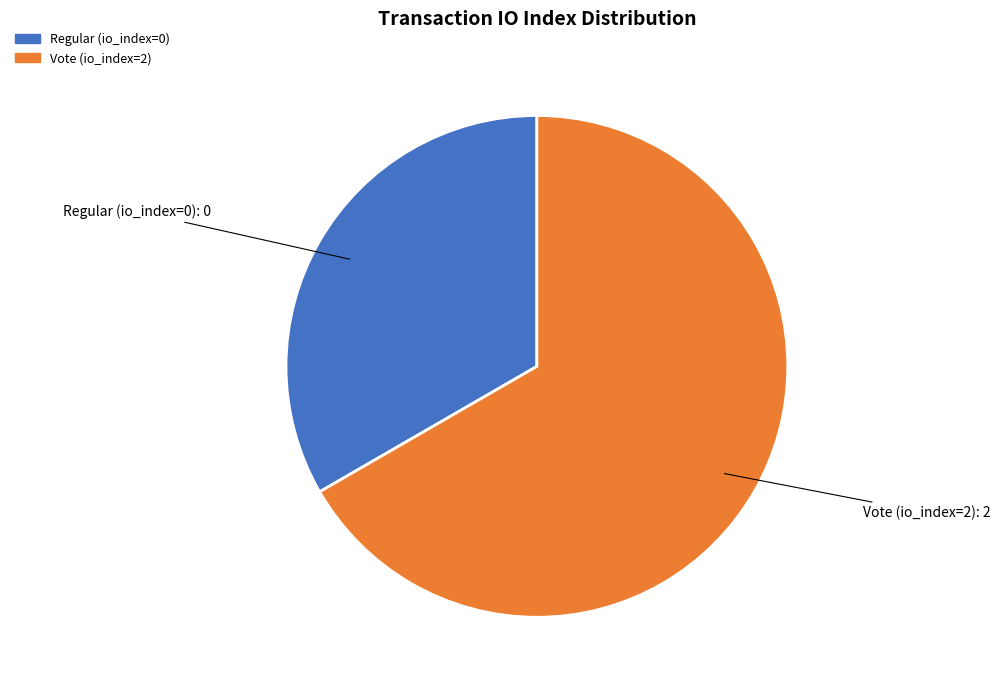

Is there a majority slice in this chart?

Yes